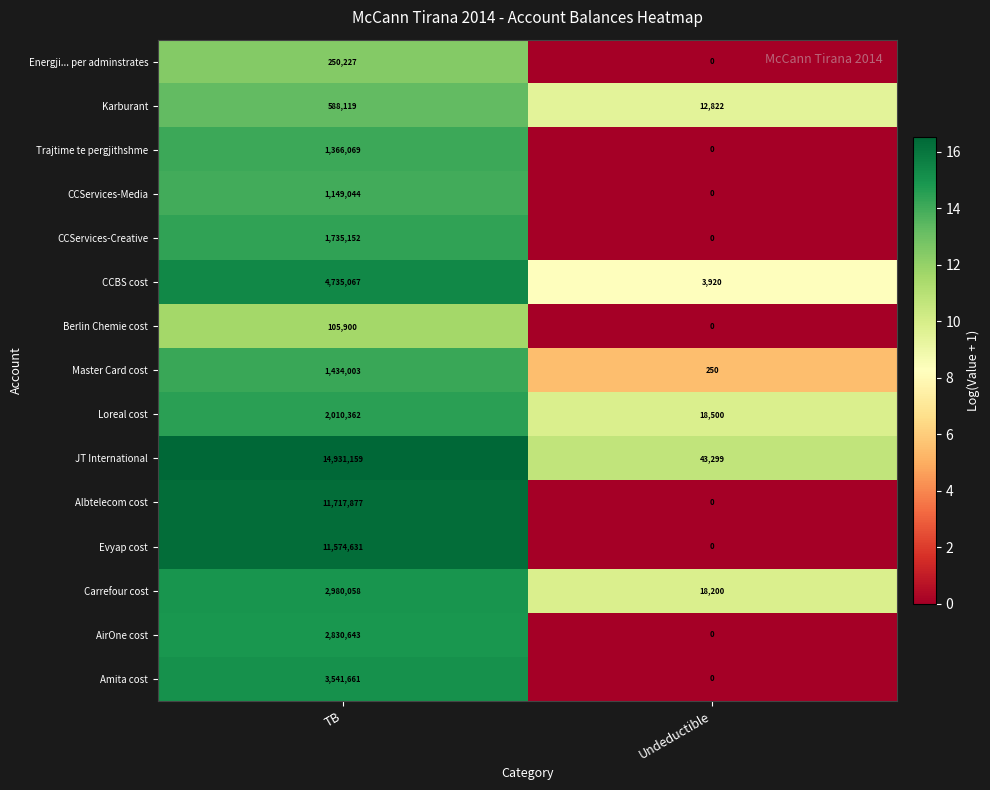

Which series has the largest total across all categories?

JT International